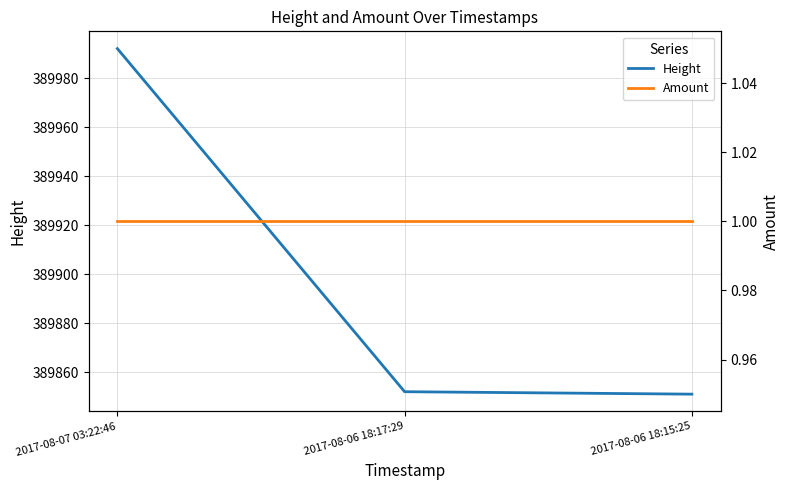

Is the value of Height at 2017-08-06 18:17:29 greater than the value of Amount at 2017-08-06 18:17:29?

Yes